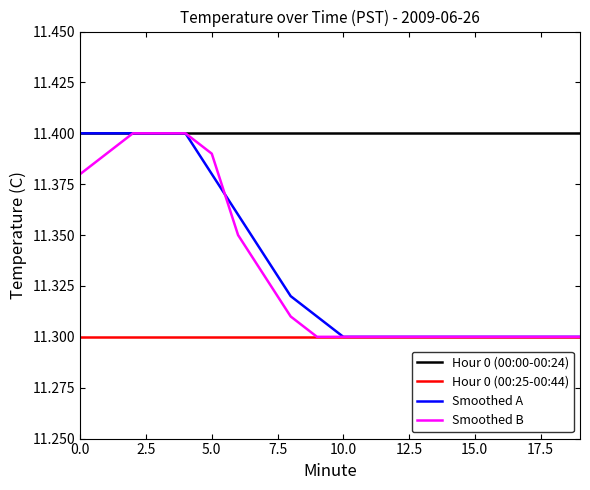

Which series has the largest total across all categories?

Hour 0 (00:00-00:24)